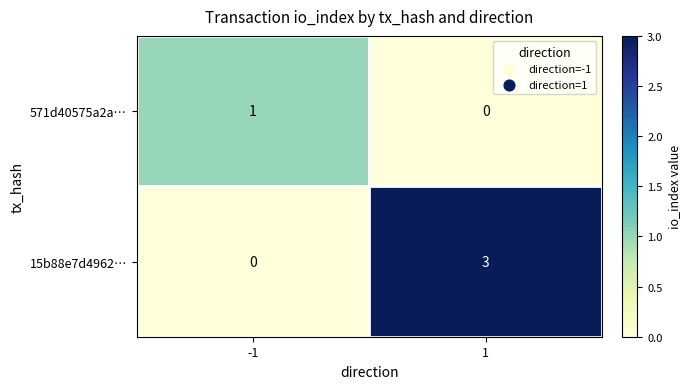

How many positive values does the 15b88e7d4962… series have?

1